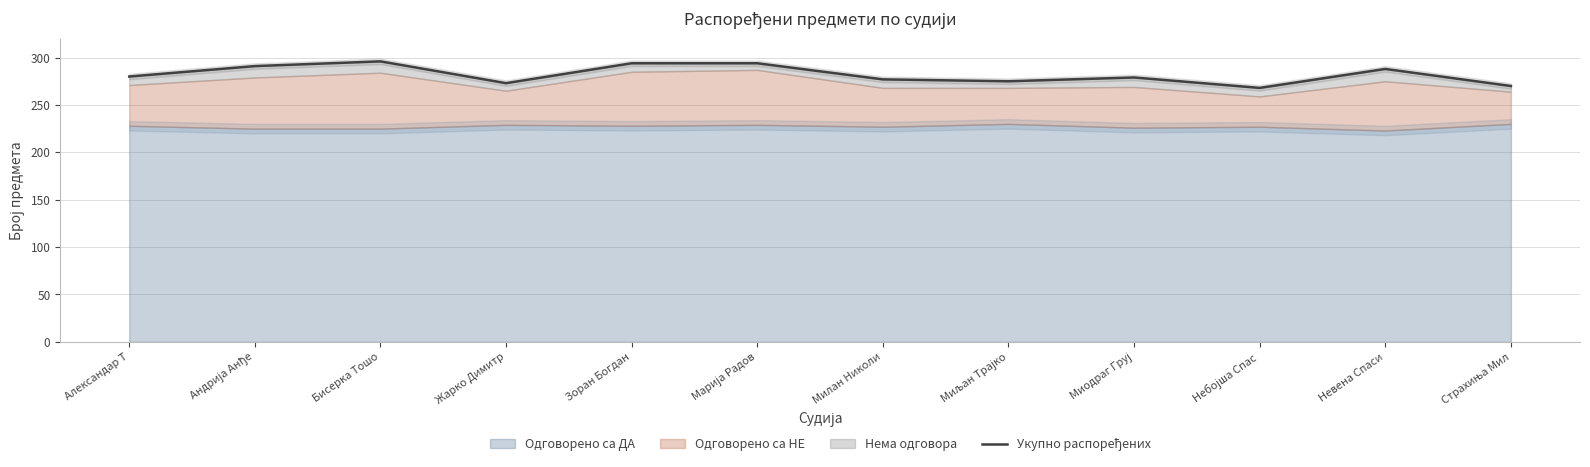

How many values are below 280?

6